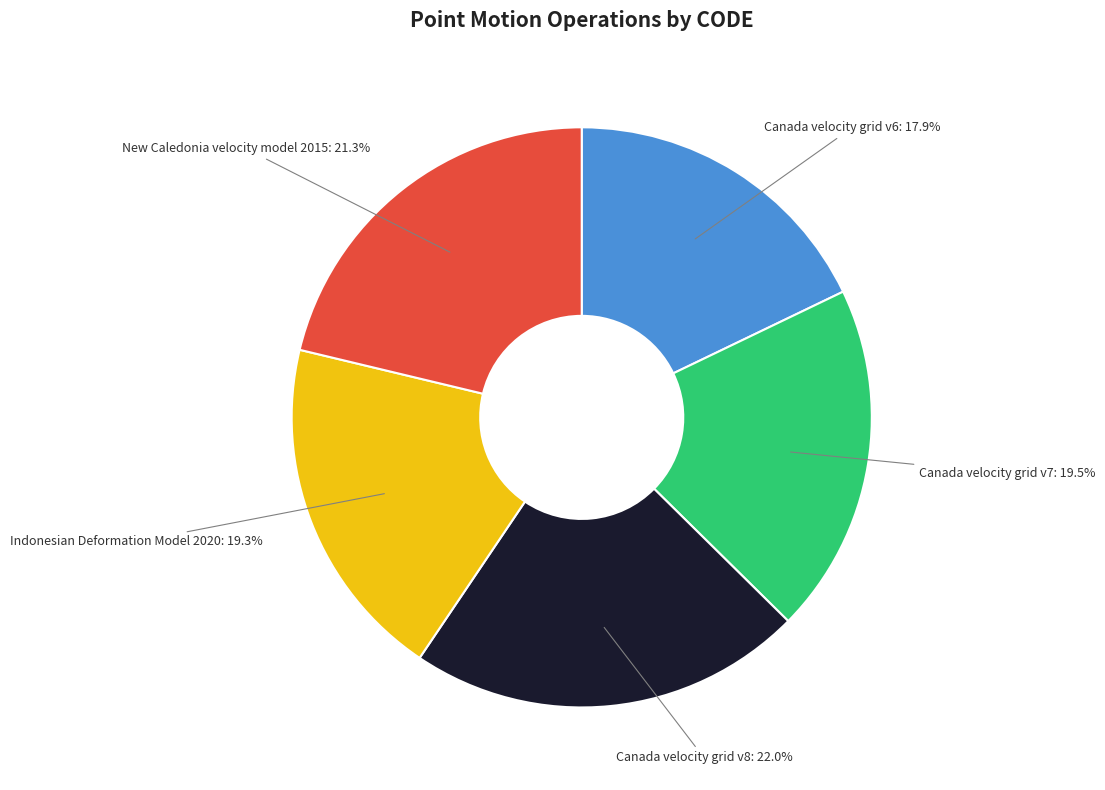

Which has a higher value, New Caledonia velocity model 2015 or Canada velocity grid v8?

Canada velocity grid v8